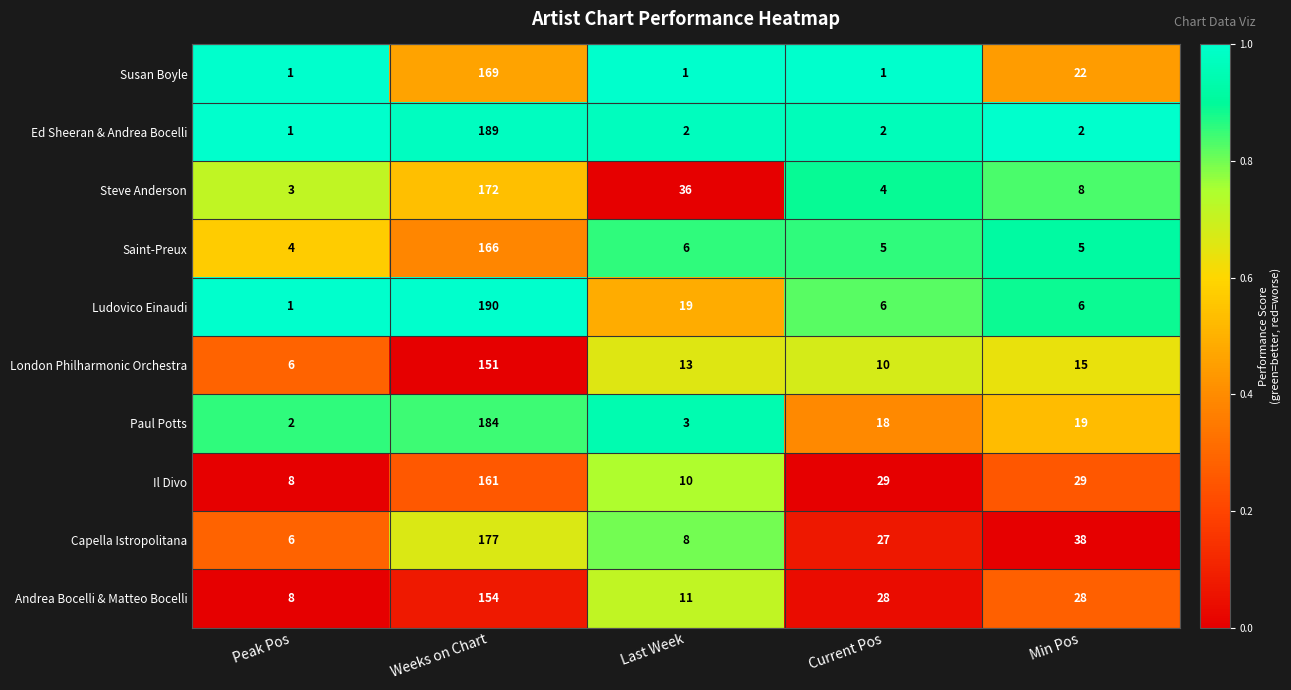

Which category has the highest value in the Andrea Bocelli & Matteo Bocelli series?

Weeks on Chart